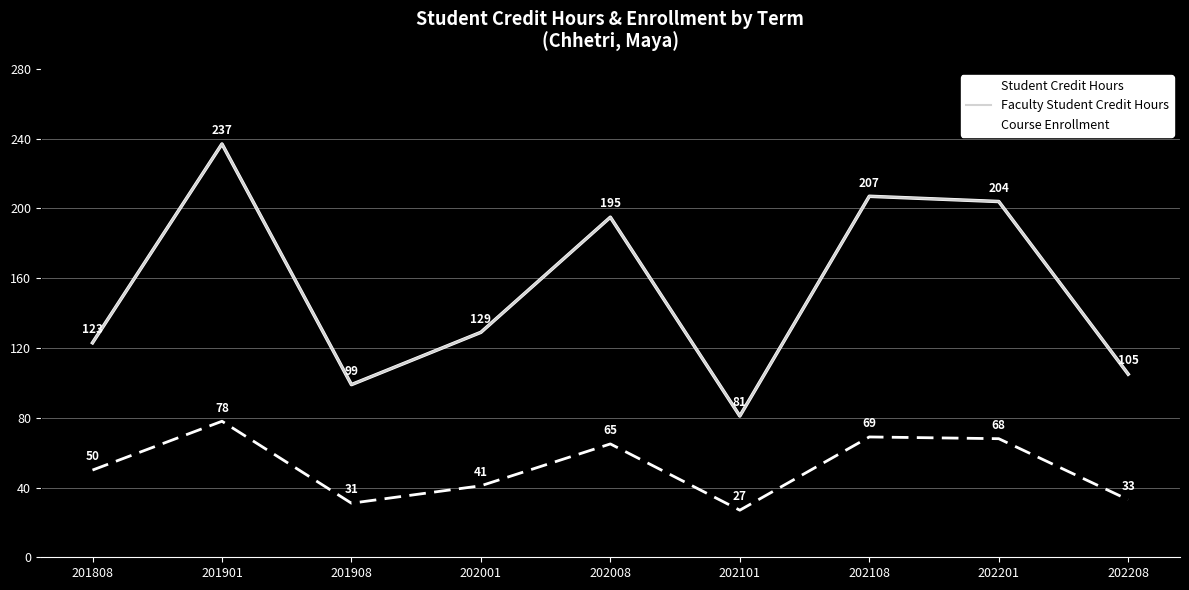

Does the chart display data point markers on the line(s)?

No